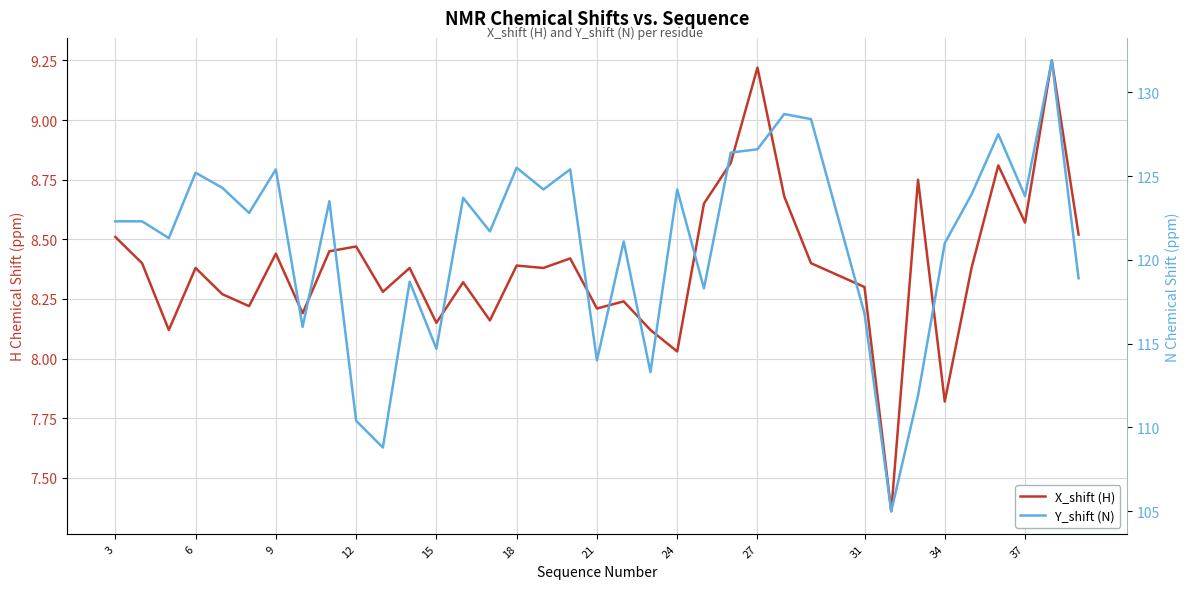

List the series in order of their peak value, lowest first.

X_shift (H), Y_shift (N)